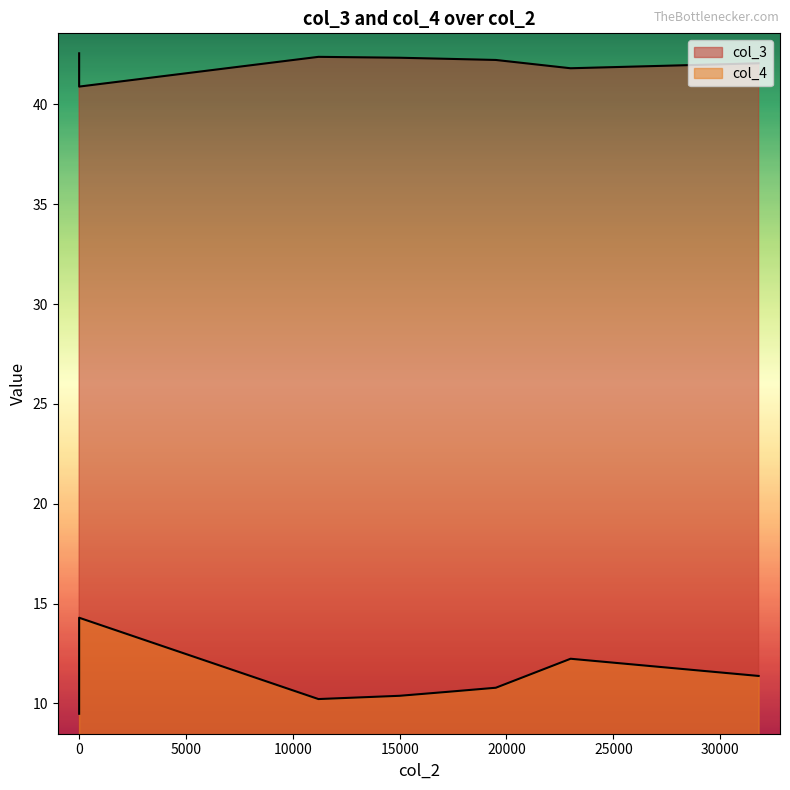

True or false: col_4 and col_3 intersect in this chart.

False